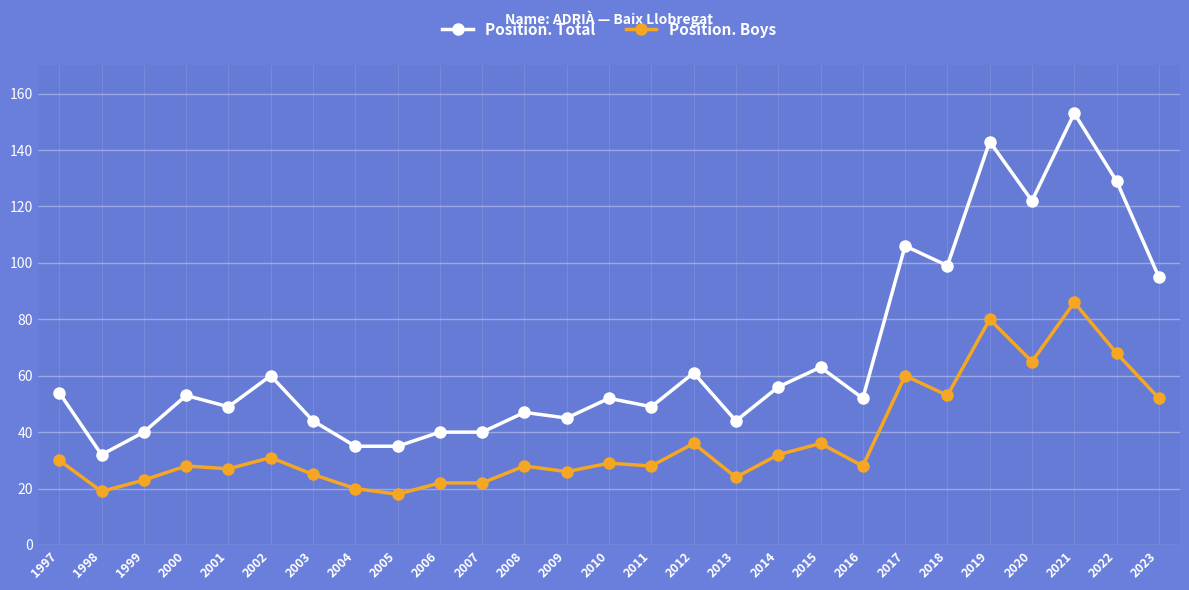

At 2012, list the series in order from smallest to largest.

Position. Boys, Position. Total